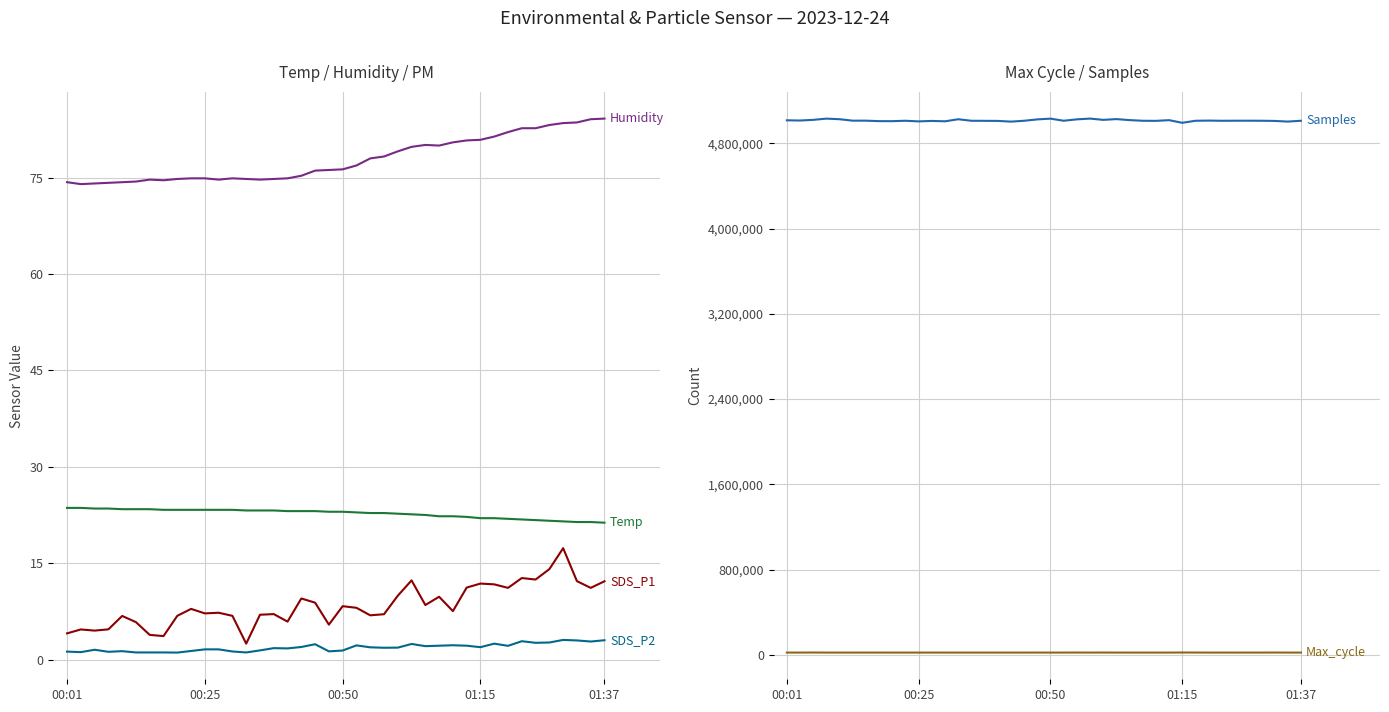

What is the value of the SDS_P2 point at the 33rd from the left?

2.1